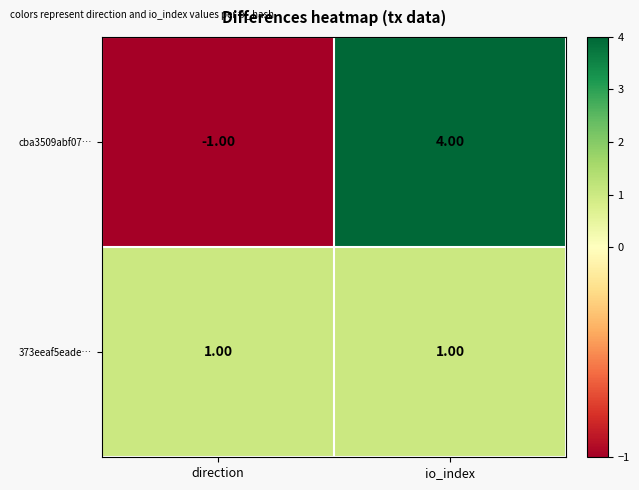

How many categories are shown in the chart?

2